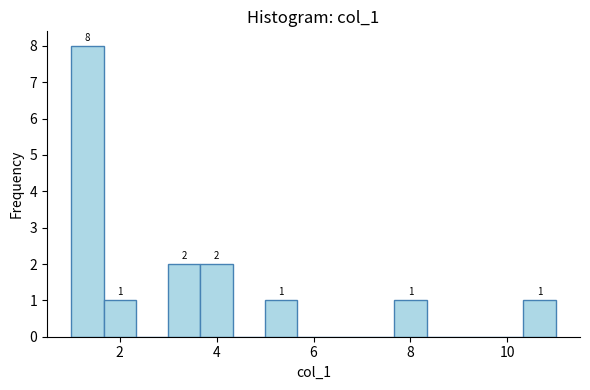

Around what value on the x-axis is the tallest bar? Give the approximate position of its centre, as read against the axis.

1.4